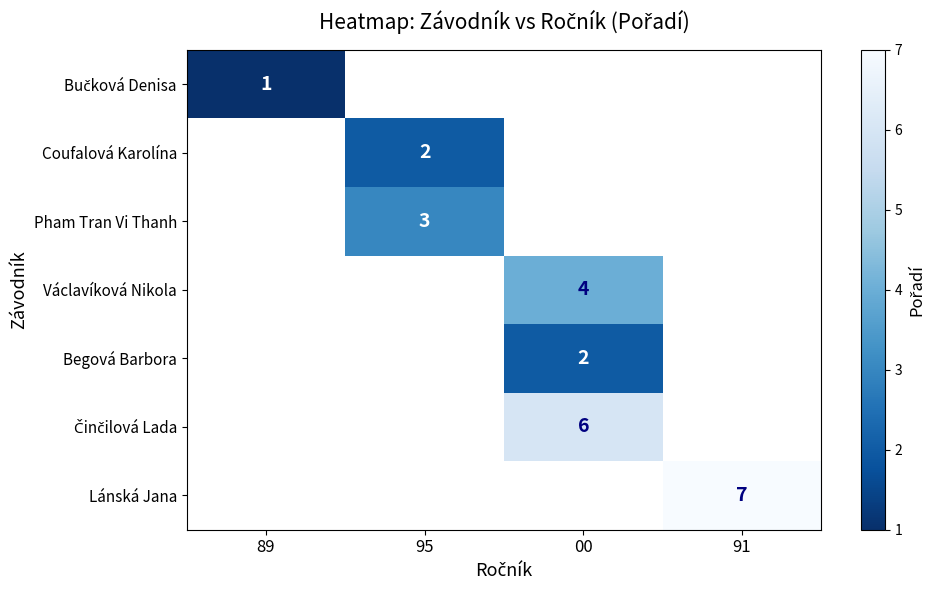

How many data points does each series have?

4